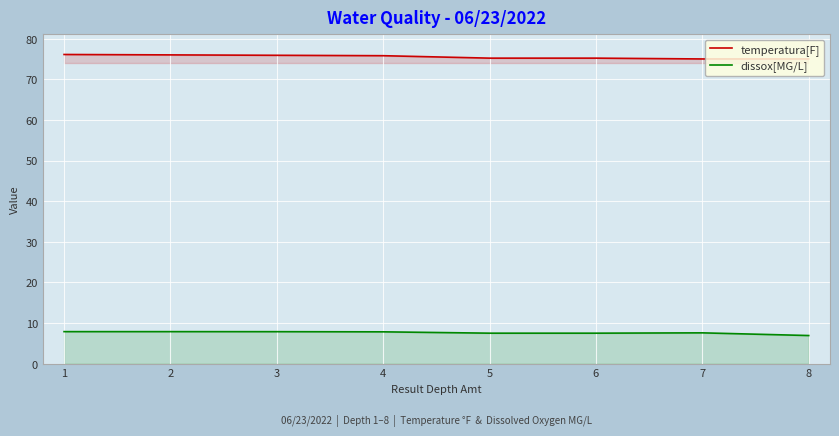

Reading left to right, extract all data points from this chart.

temperatura[F]: 76.1	76.0	75.9	75.8	75.2	75.2	75.0	75.0
dissox[MG/L]: 7.9	7.9	7.9	7.8	7.5	7.5	7.6	6.9